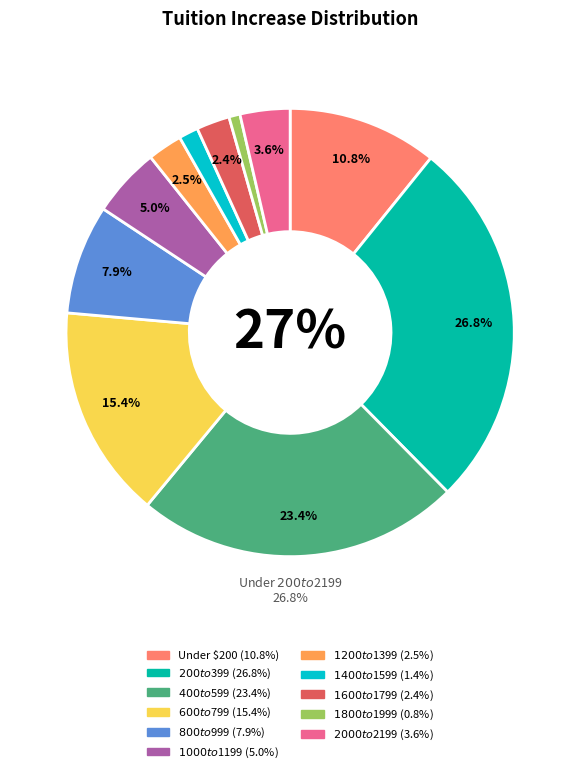

To the nearest percent, what is the difference between the $200 to $399 and $1800 to $1999 slice percentages?

26%